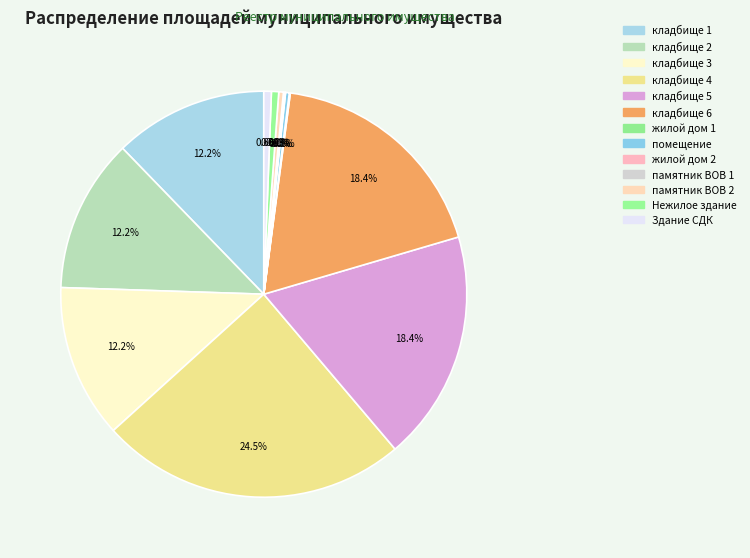

What is the change in value from кладбище 2 to кладбище 4?

+10000.0